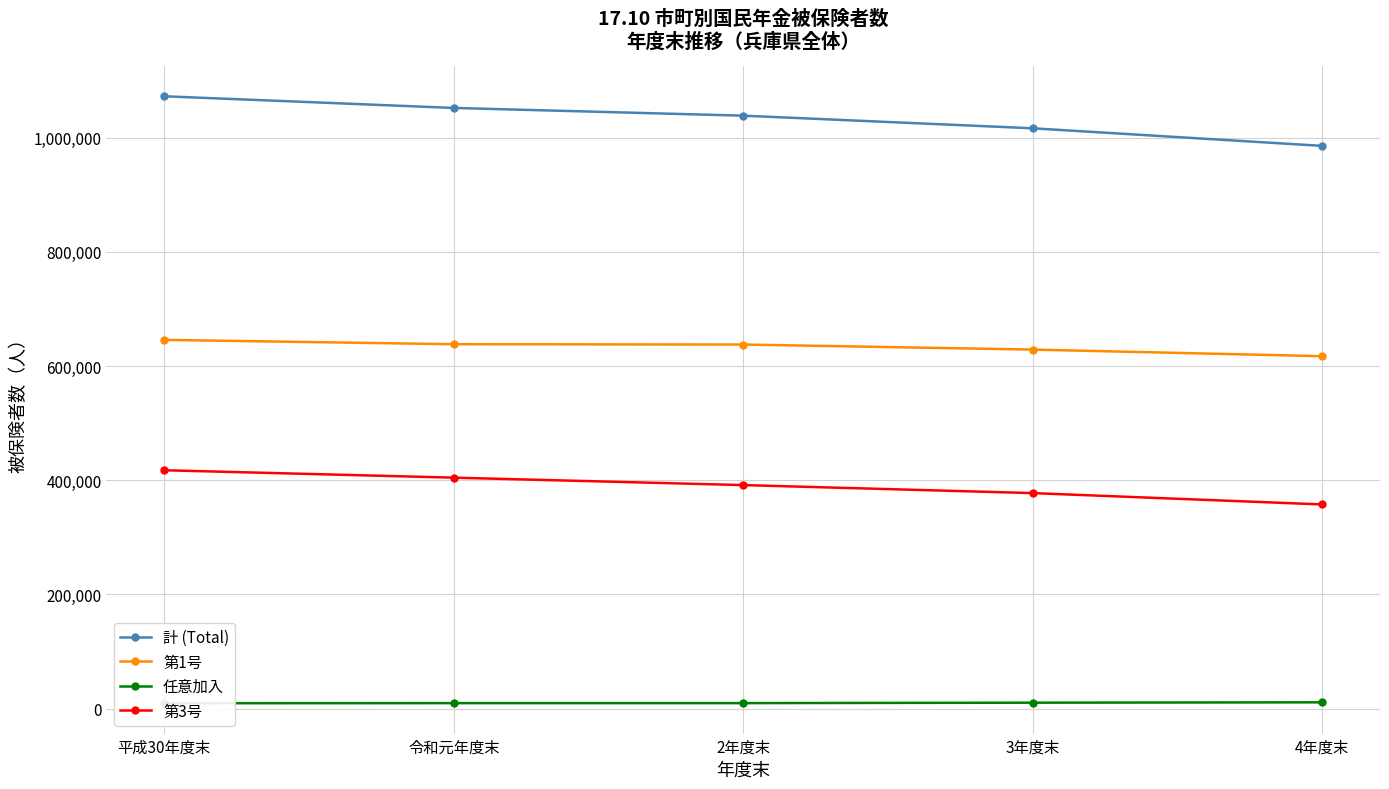

What is the difference between the highest and lowest values at 3年度末?

1006051